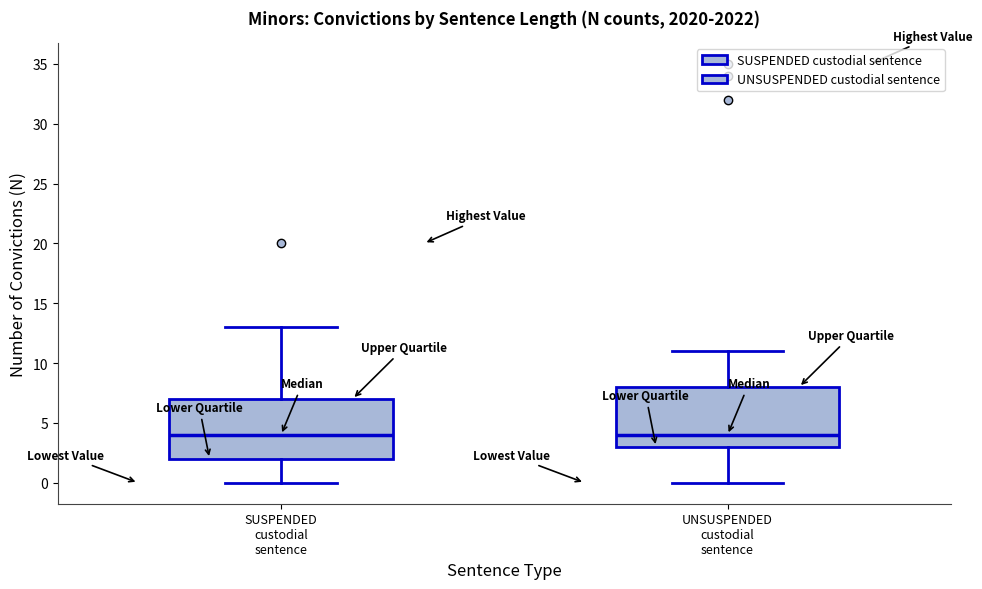

Reading left to right, transcribe this box plot: for each box, give where its median line is, the range the box spans, and where its two whiskers end, as read against the y-axis. The values are not printed on the chart, so give them approximately, as read against the axis.

SUSPENDED custodial sentence: median 4, box 2 to 7, whiskers 0 to 13
UNSUSPENDED custodial sentence: median 4, box 3 to 8, whiskers 0 to 11